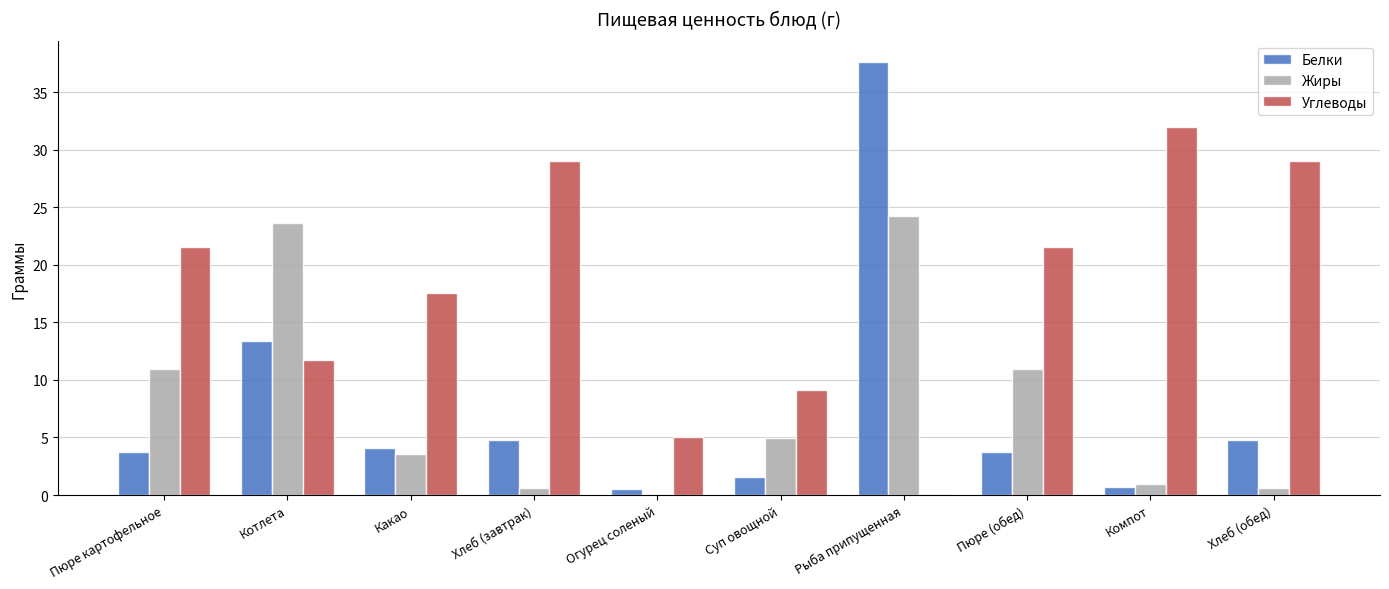

The Углеводы series shows 29.0 at Хлеб (обед). True or false?

True